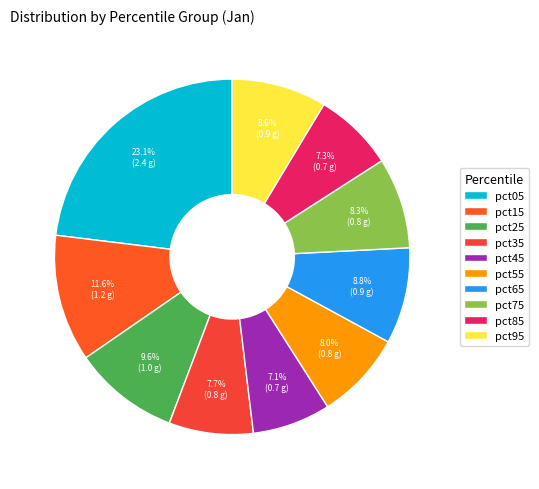

Does any single category account for the majority?

No